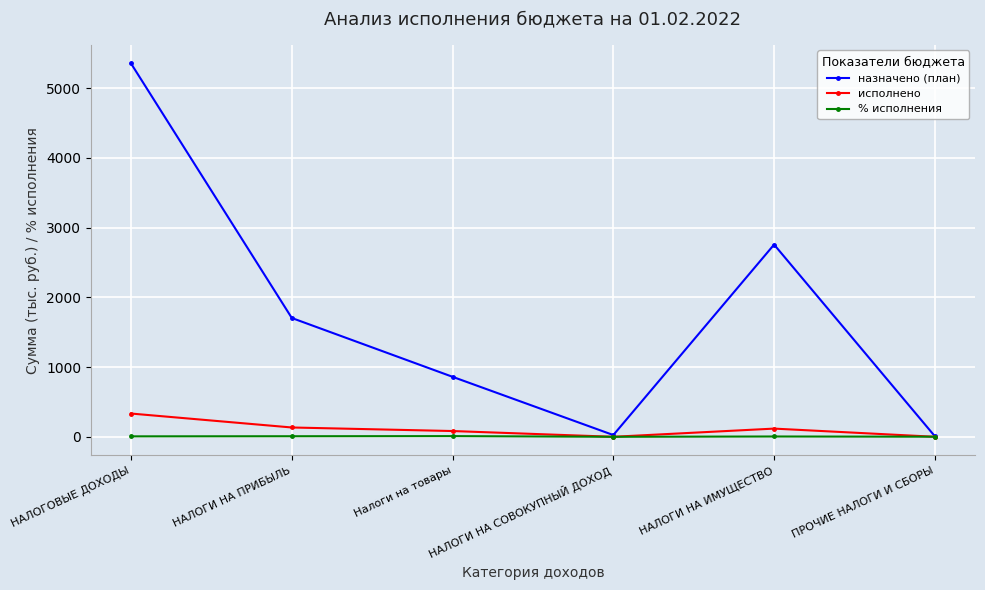

What is the value of the % исполнения point at the 2nd from the left?

7.8